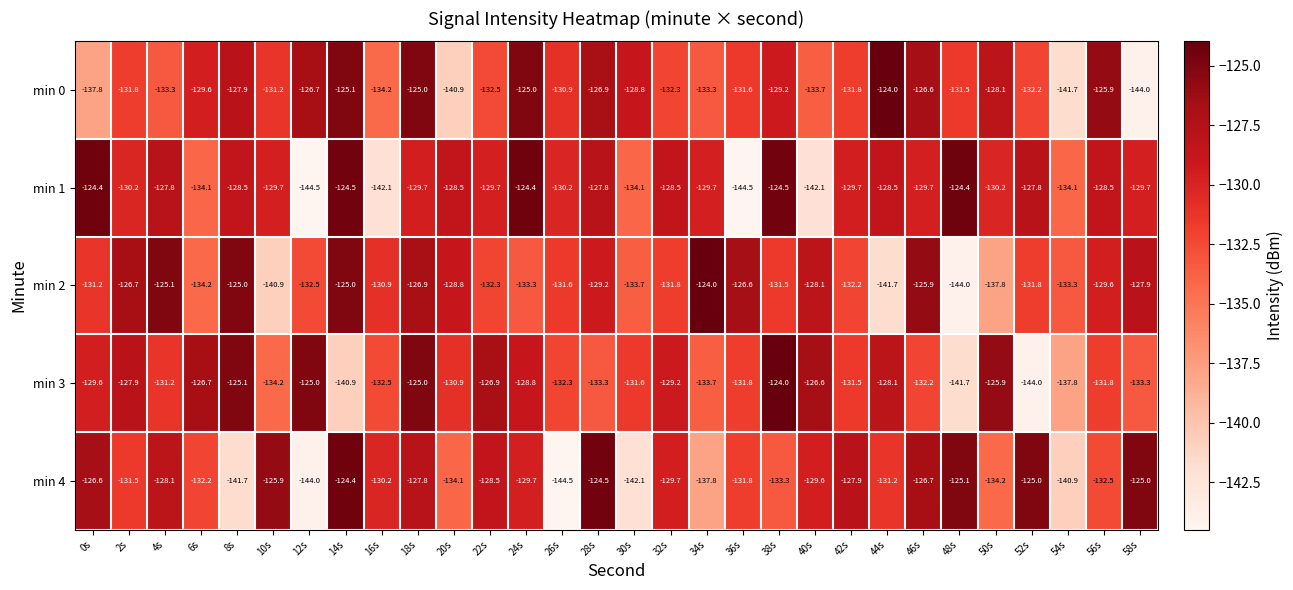

What is the sum of all min 0 values?

-3933.5